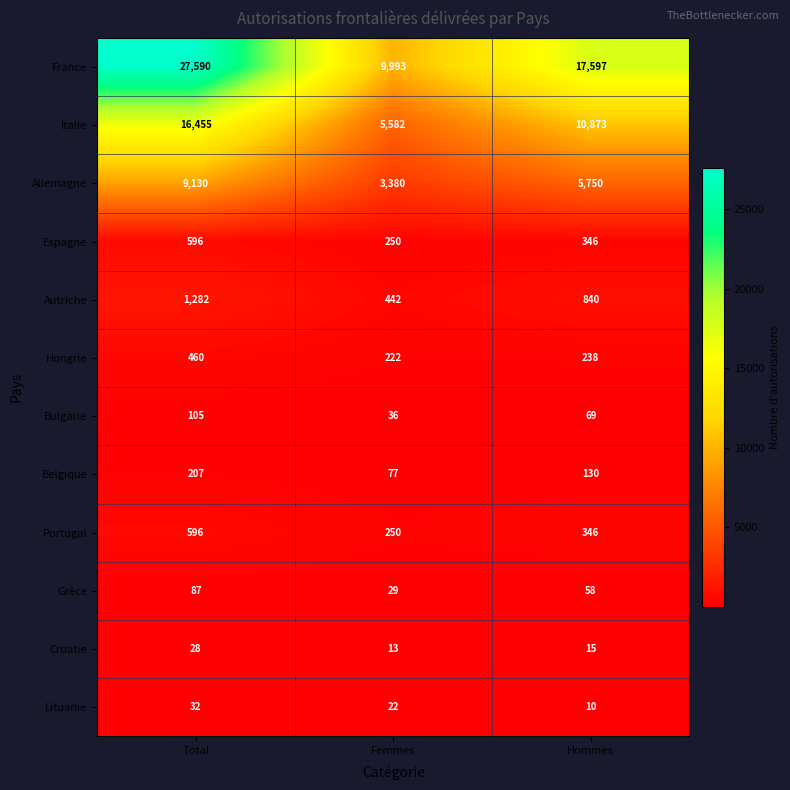

The Espagne series shows 187 at Hommes. True or false?

False